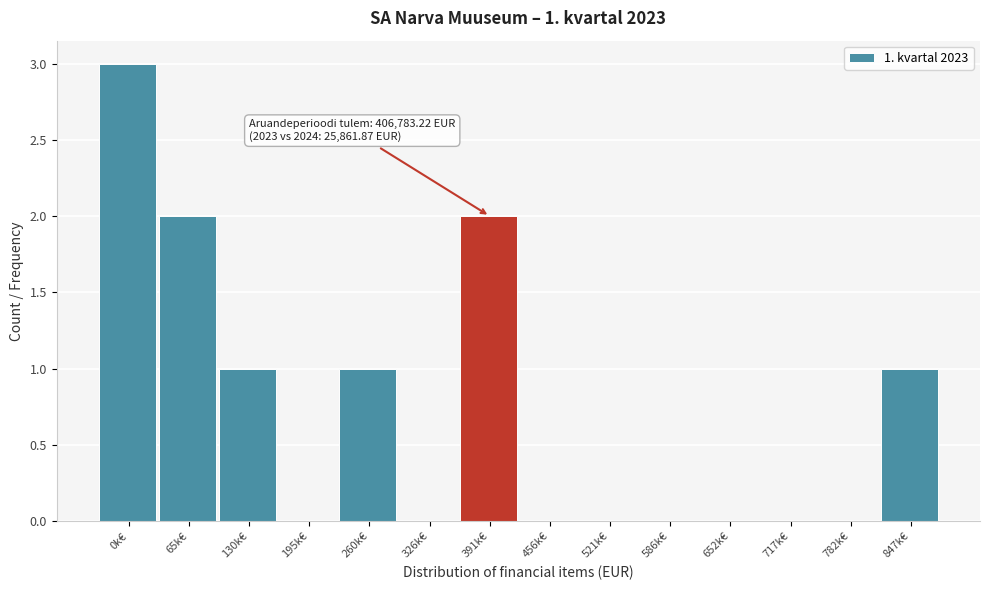

Reading right to left, list all the values displayed in this chart.

847k€=1	782k€=0	717k€=0	652k€=0	586k€=0	521k€=0	456k€=0	391k€=2	326k€=0	260k€=1	195k€=0	130k€=1	65k€=2	0k€=3